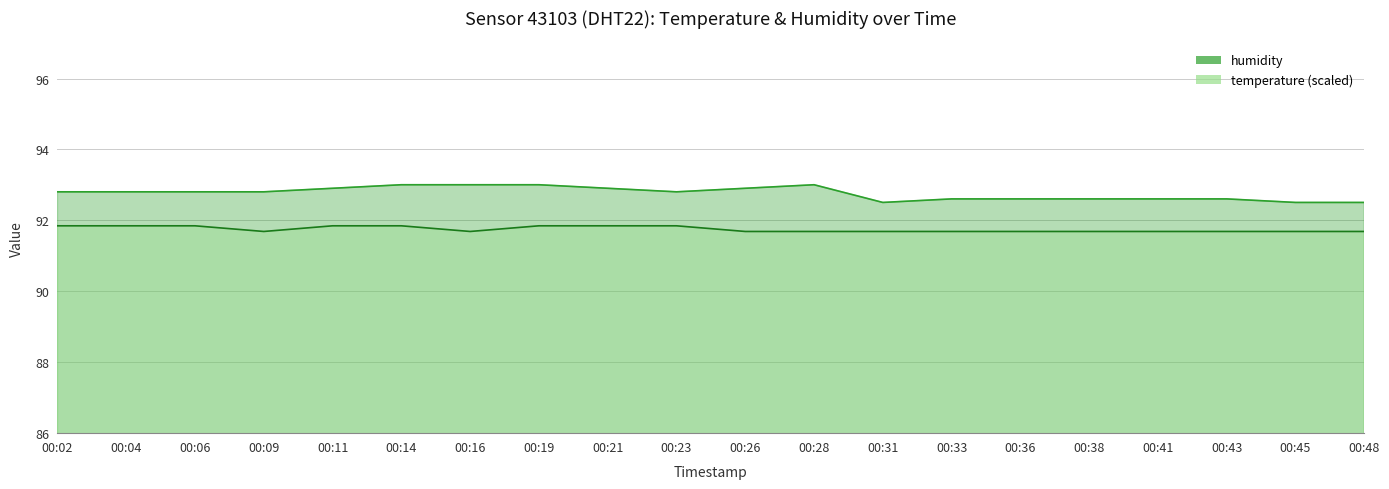

Between 00:31 and 00:38, which series saw the biggest shift?

humidity